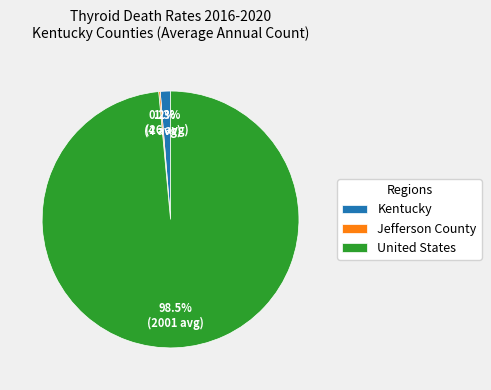

Is there any slice that represents more than half of the pie?

Yes